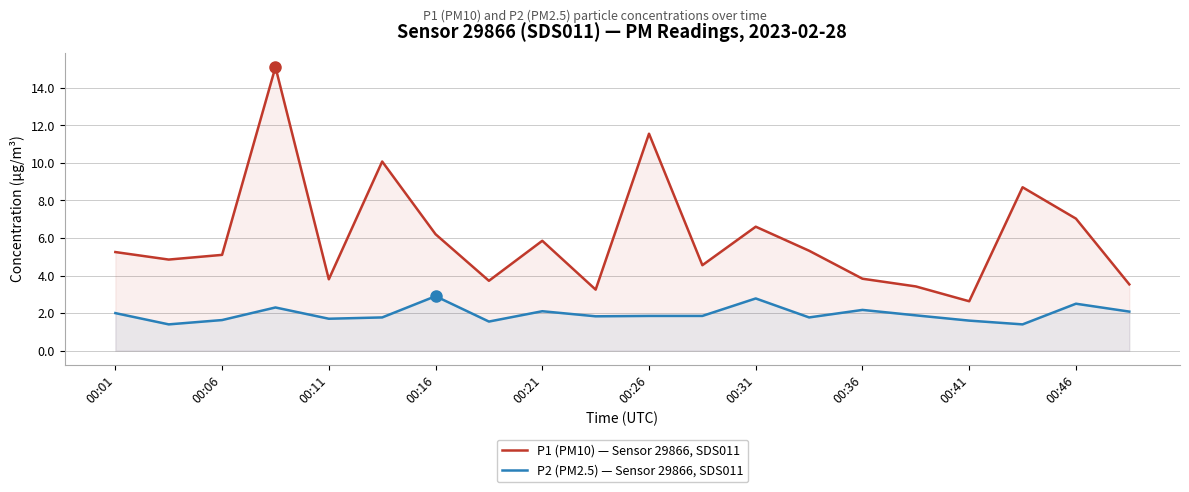

How many lines are shown in the chart?

2